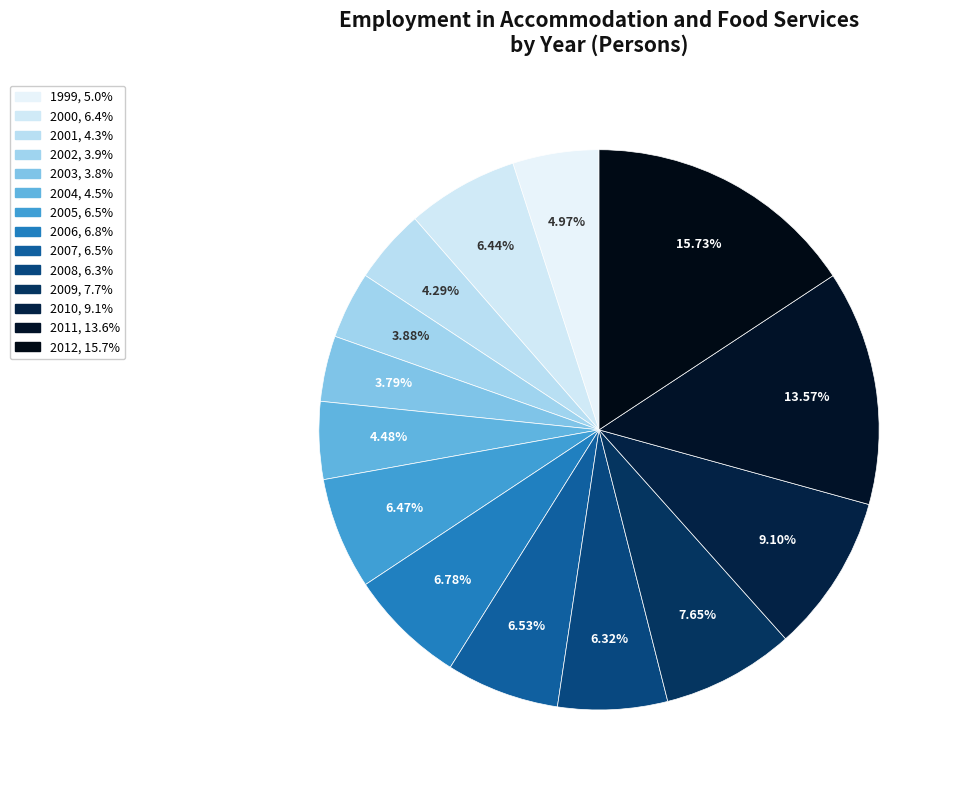

To the nearest percent, what is the average slice percentage?

7%